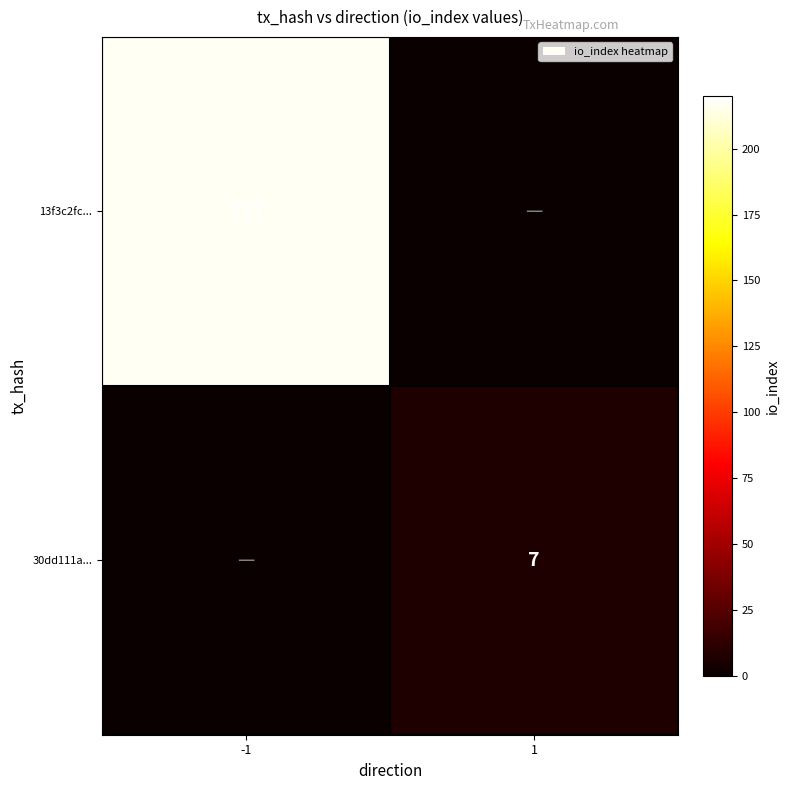

At how many categories does at least one series exceed 39?

1